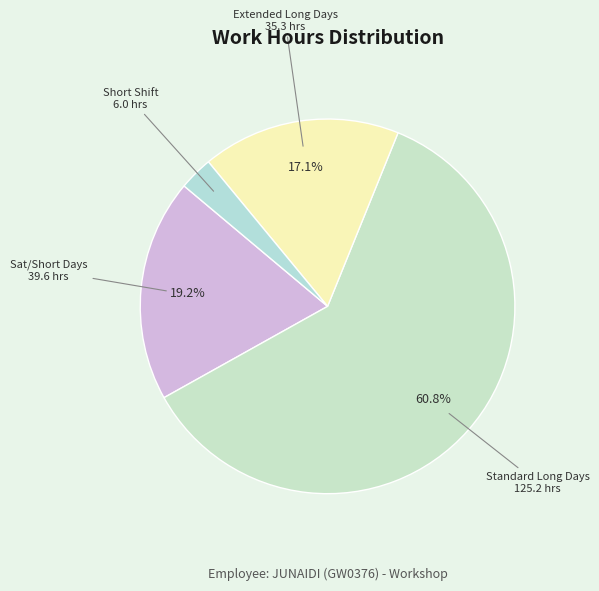

How many slices are in this pie chart?

4